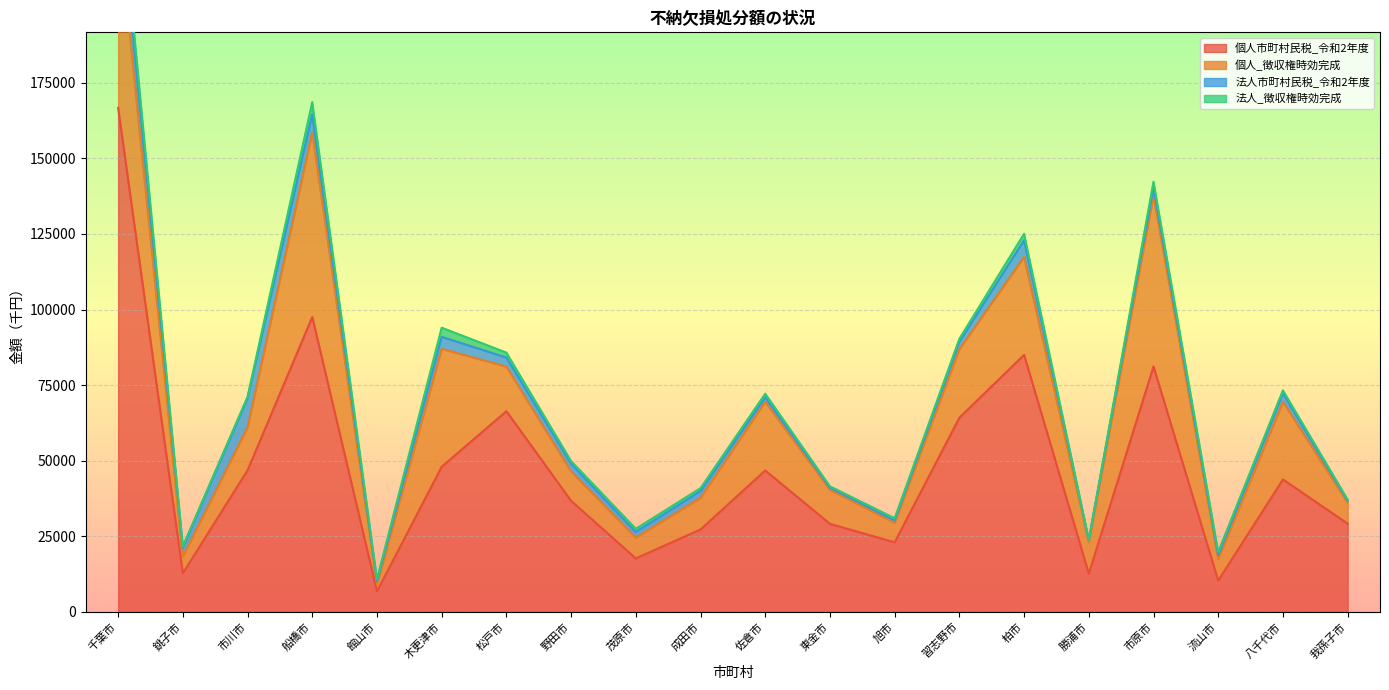

Count the number of categories in the chart.

20